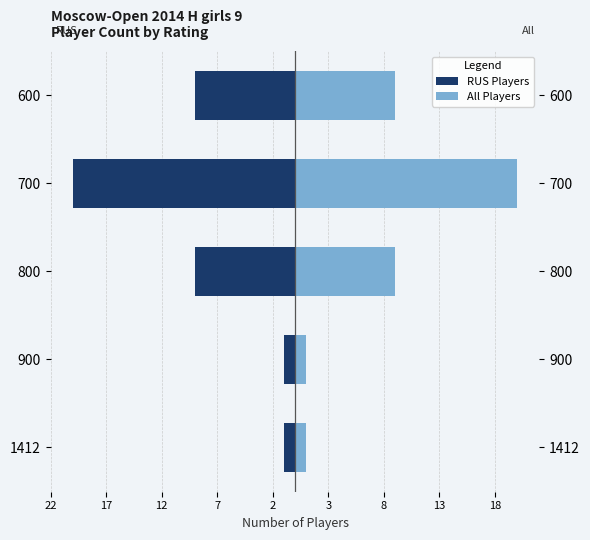

What is the sum of all RUS Players values?

-40